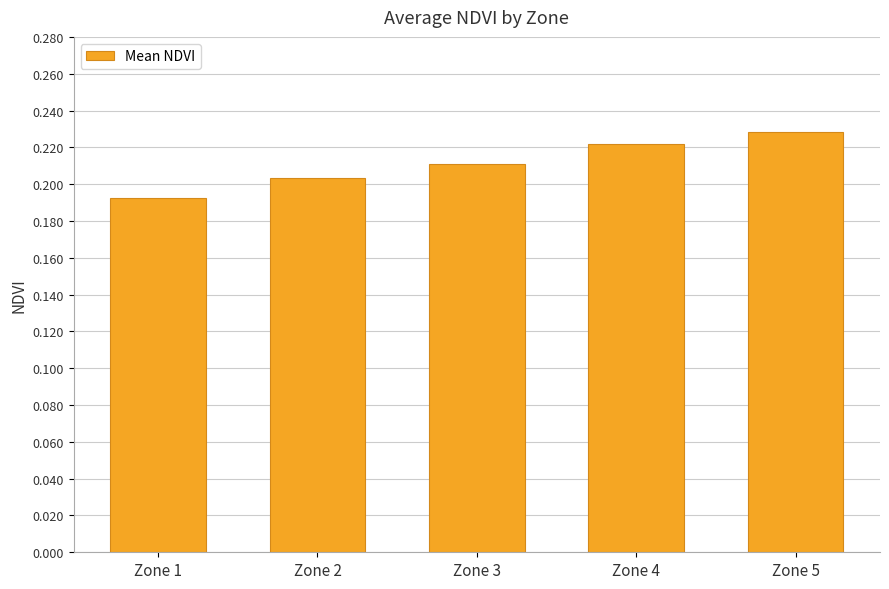

How many distinct data groups are displayed?

1